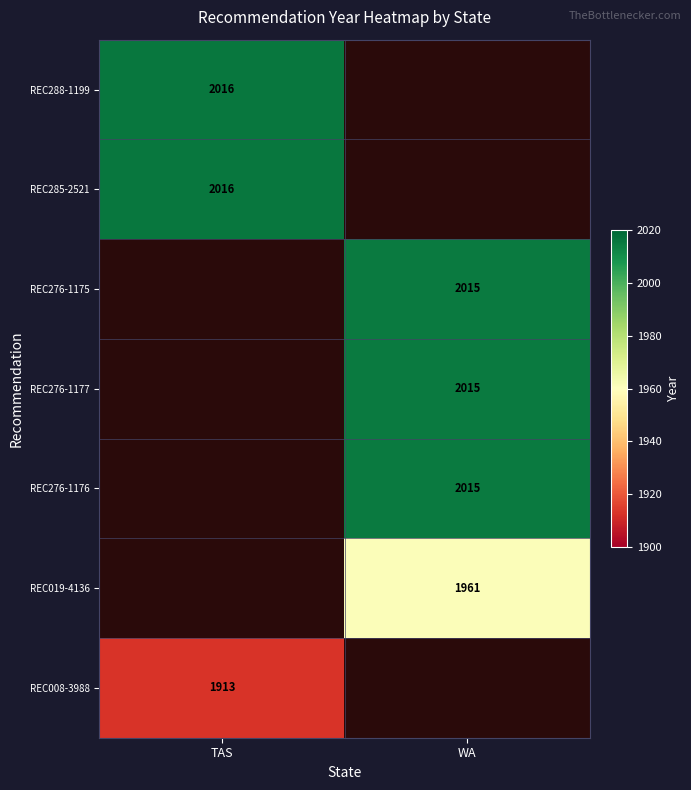

The REC276-1177 series shows 2867 at WA. True or false?

False